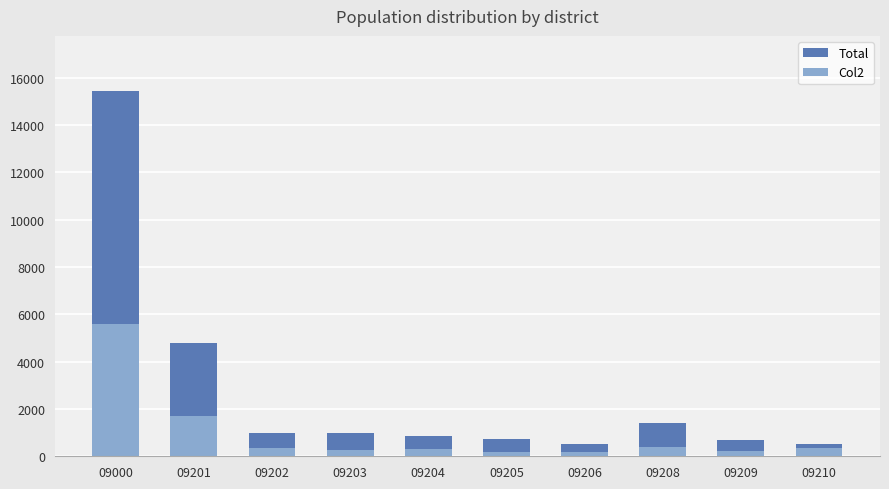

What is the difference between the second highest and second lowest values in the Col2 series?

1510